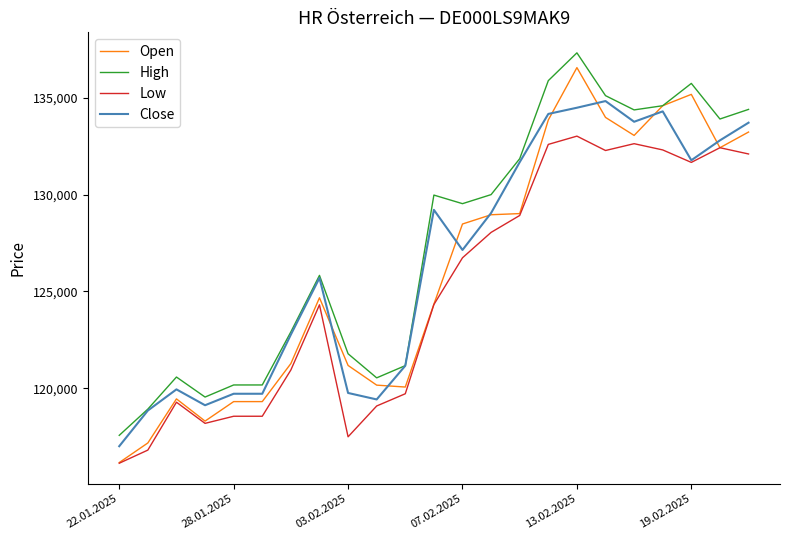

What is the highest value of the Open series?

136551